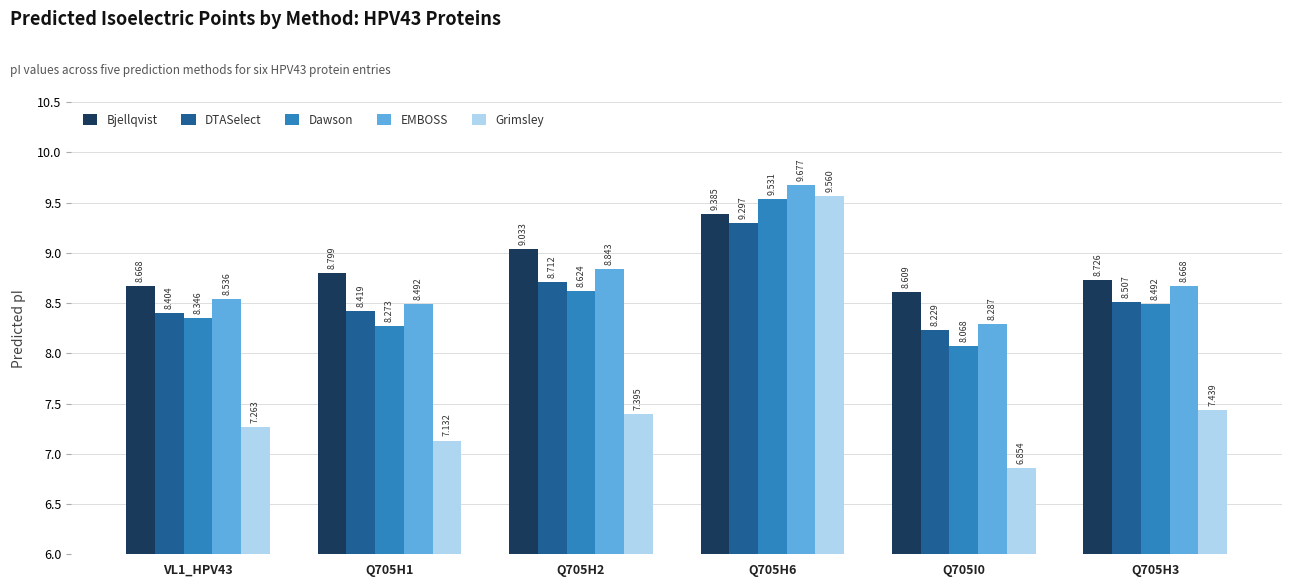

What is the approximate value of Dawson at Q705H3?

8.5